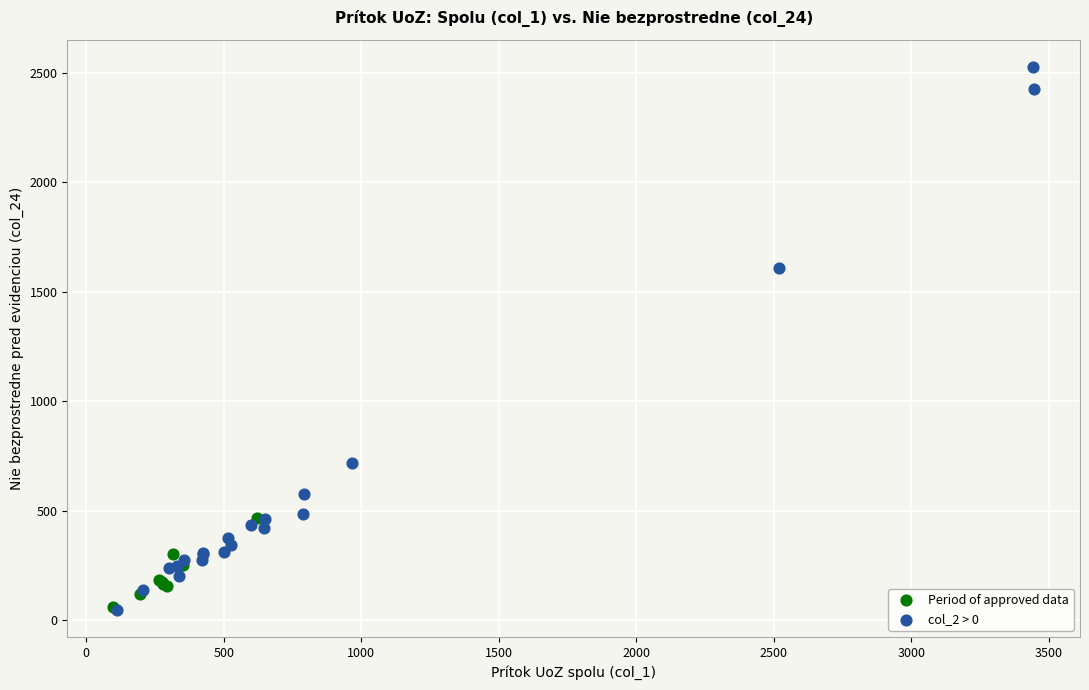

Which series reaches the maximum Y coordinate?

col_2 > 0